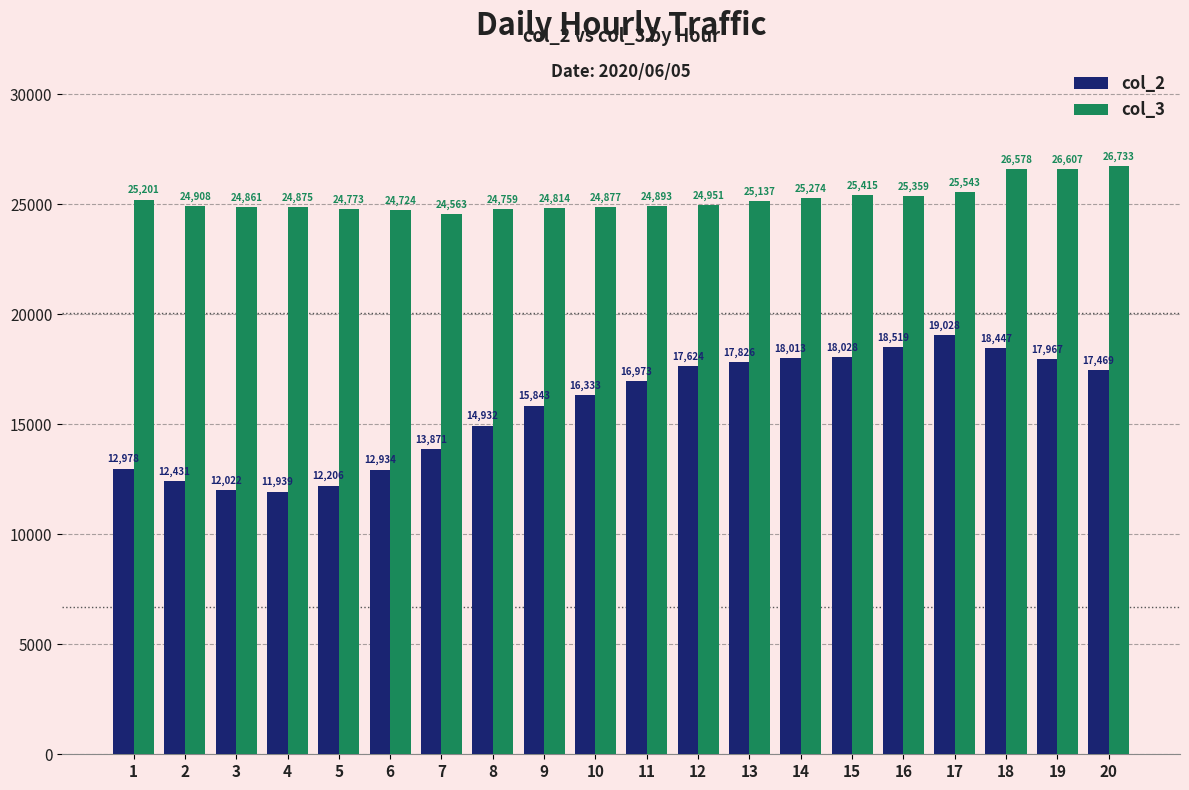

Read the col_3 value at 8, to the nearest 50.

24750